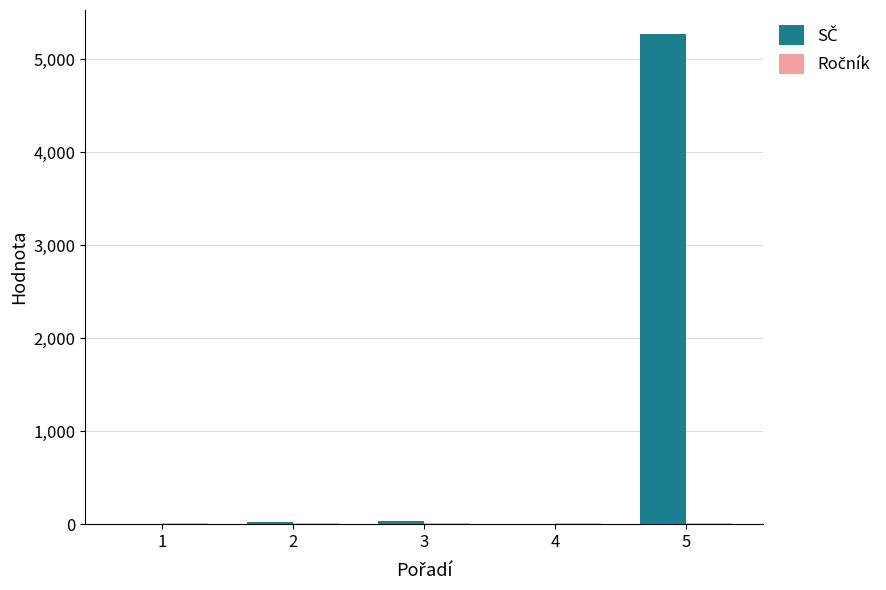

What is the maximum value shown in the chart?

5264